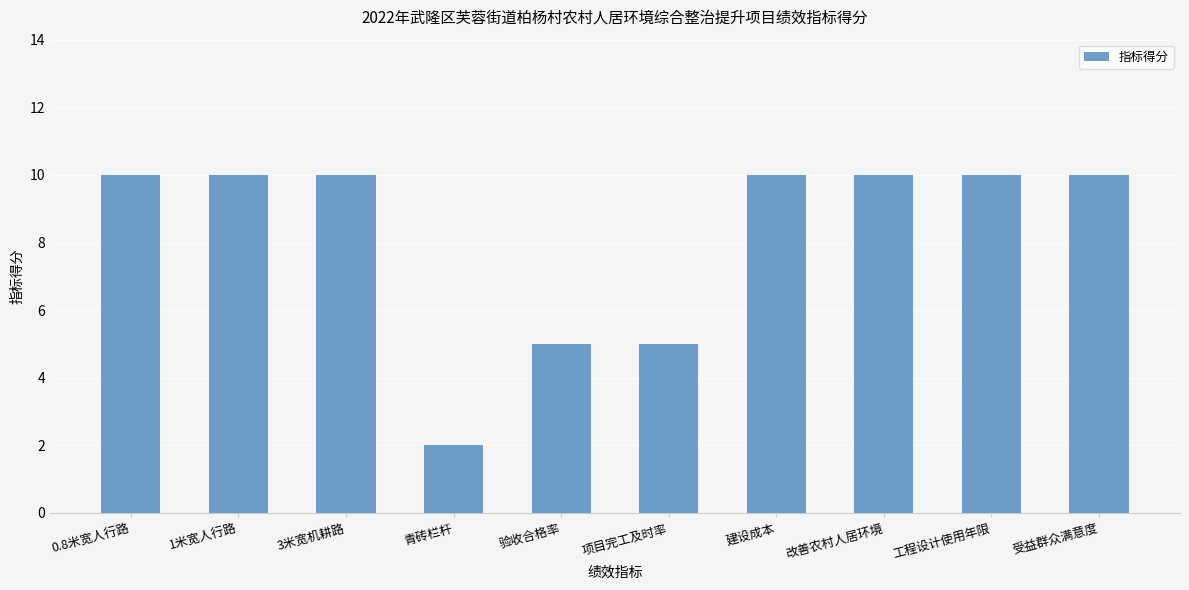

Between 青砖栏杆 and 3米宽机耕路, which is larger?

3米宽机耕路